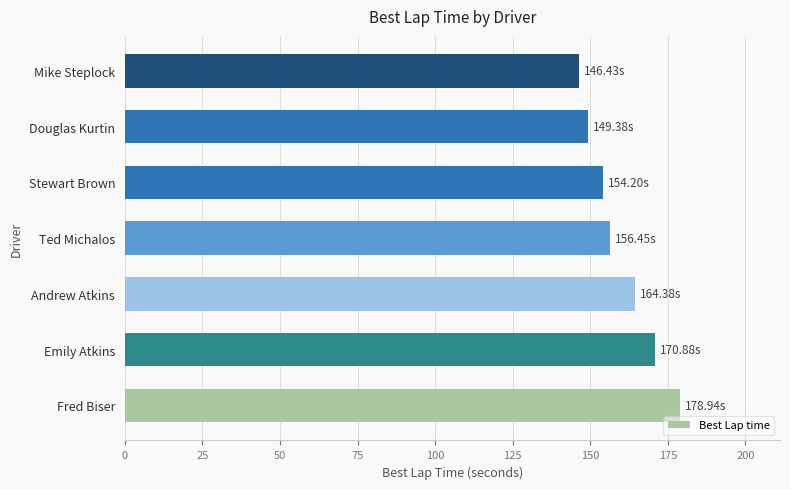

What is the sum of all values?

1120.7